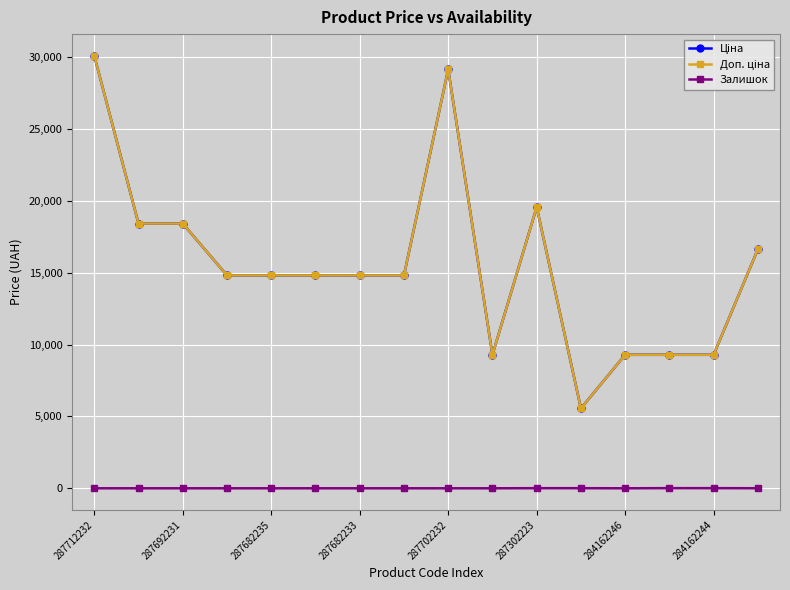

Reading left to right, list all the values displayed in this chart.

Ціна: 30102.8	18420.9	18420.9	14817.6	14817.6	14817.6	14817.6	14817.6	29152.3	9290.5	19564.9	5560.3	9290.5	9290.5	9290.5	16636.8
Доп. ціна: 30102.8	18420.9	18420.9	14817.6	14817.6	14817.6	14817.6	14817.6	29152.3	9290.5	19564.9	5560.3	9290.5	9290.5	9290.5	16636.8
Залишок: 0.0	0.0	0.0	0.0	0.0	0.0	0.0	0.0	0.0	0.0	7.0	7.0	0.0	11.0	9.0	4.0